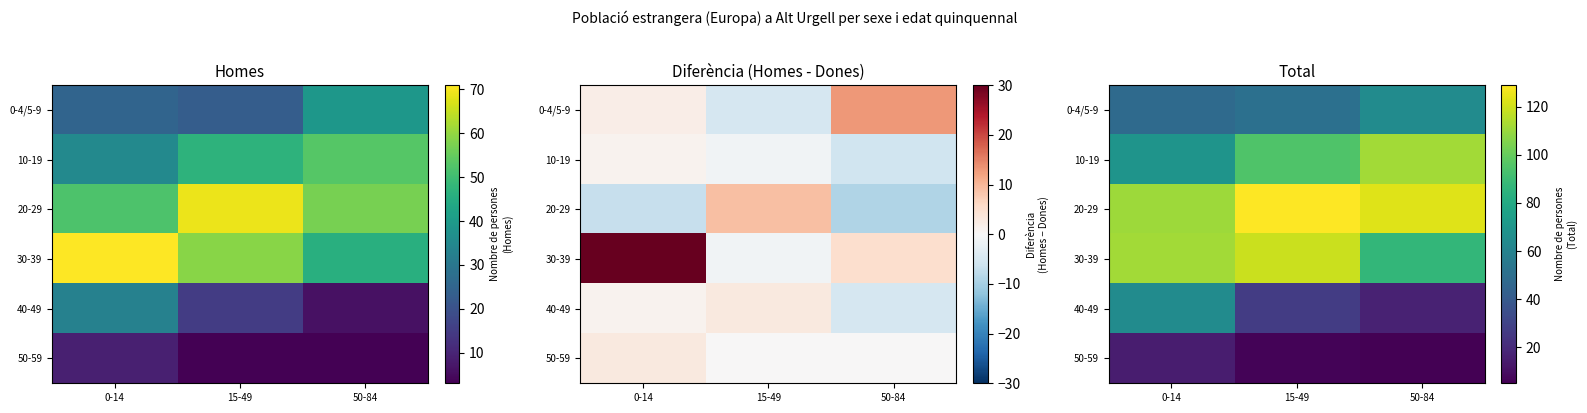

What is the sum of all 0-4/5-9 values?

164